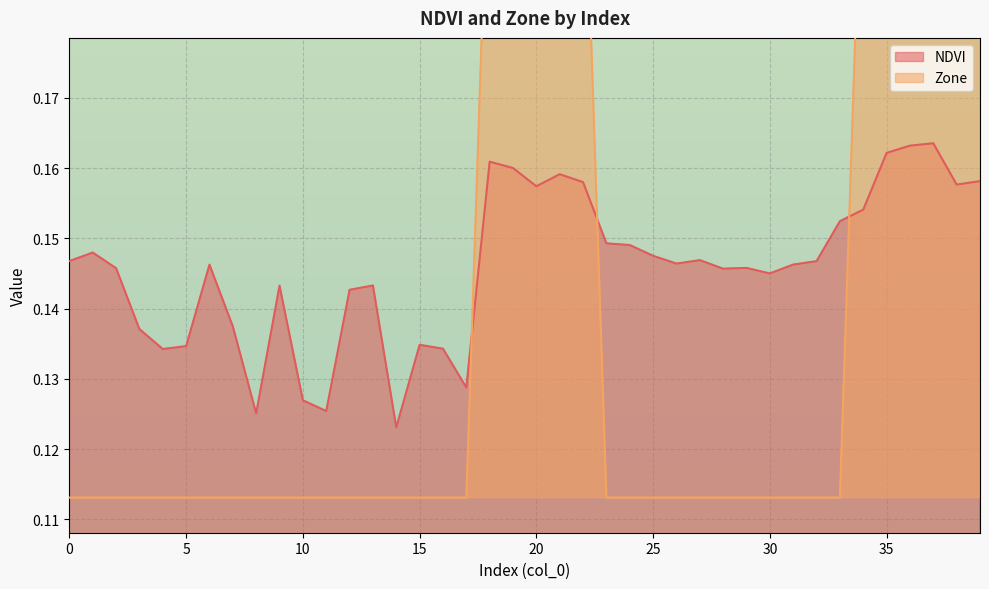

Which series has the largest total across all categories?

NDVI